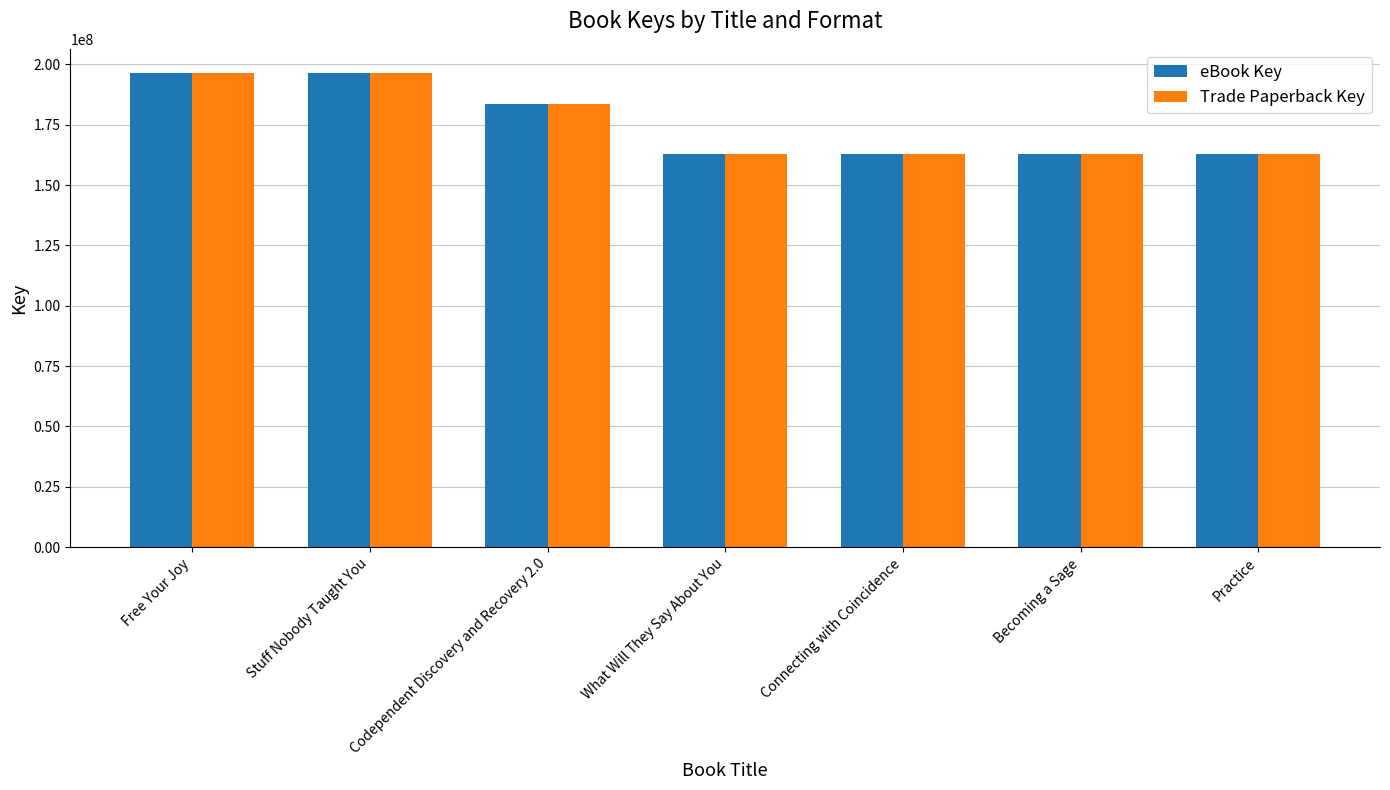

How many values in the eBook Key series are below 163007748?

3